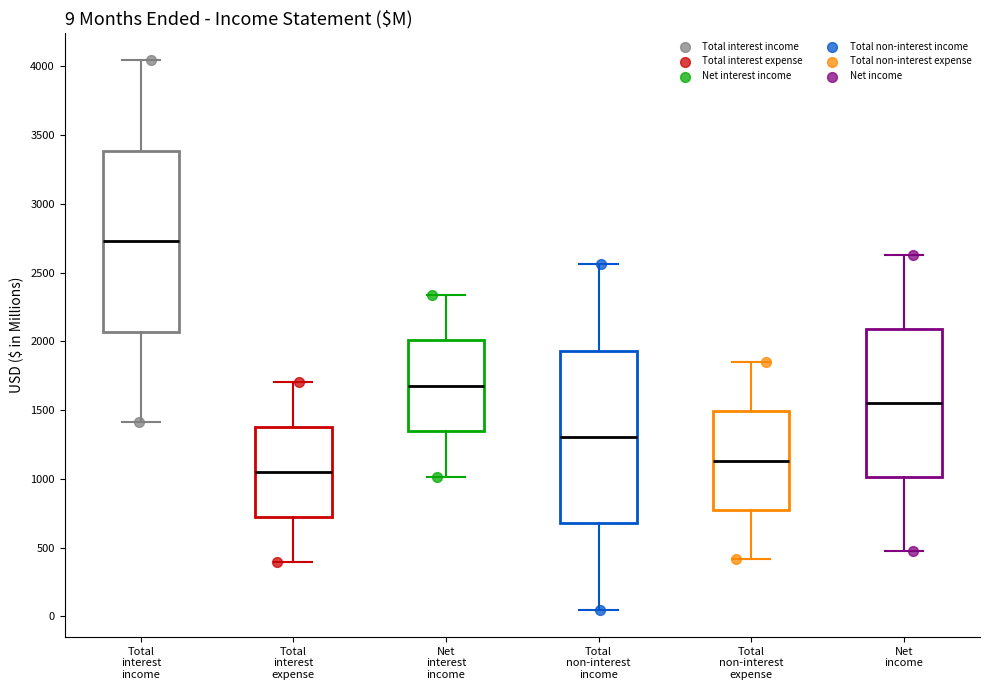

Comparing the boxes themselves (not the whiskers), which one is the tallest?

Total interest income